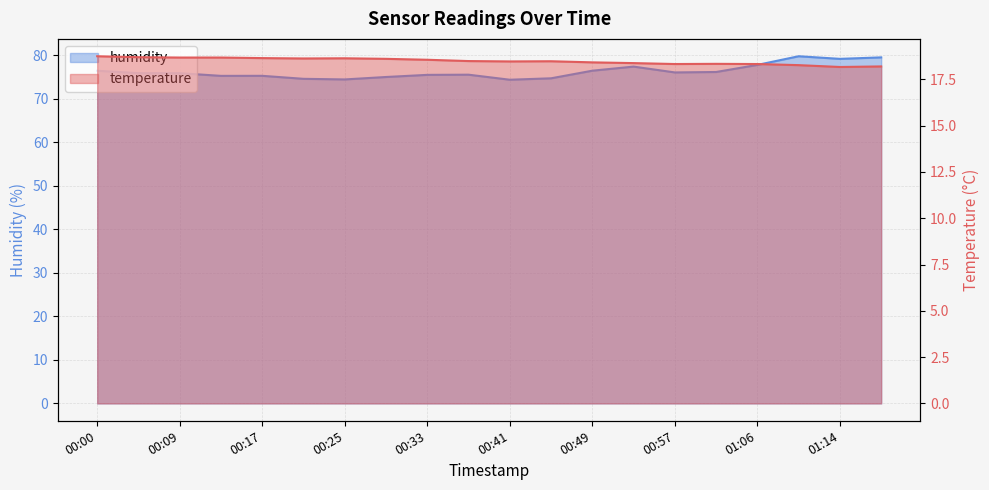

Between 01:06 and 01:10, which series saw the biggest shift?

humidity